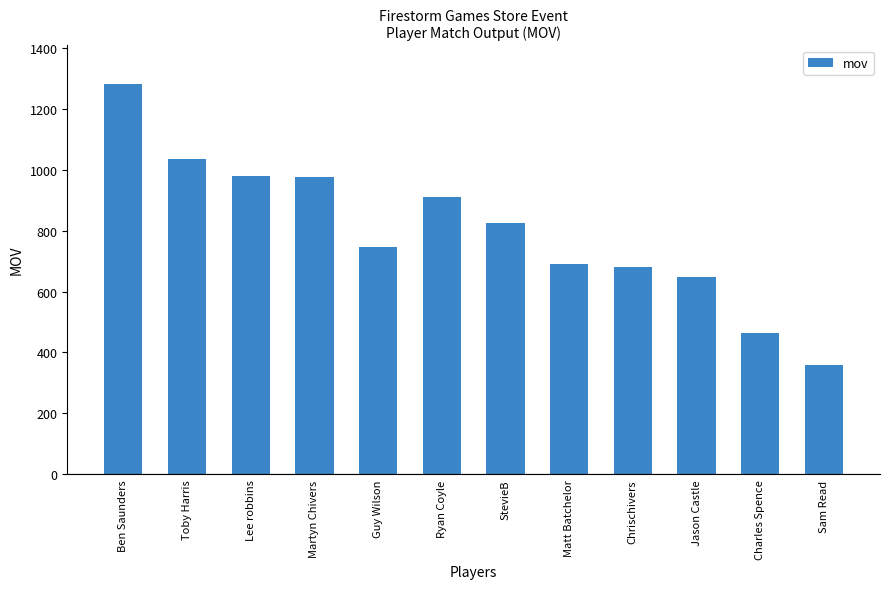

Which category has the lowest value across all series?

Sam Read